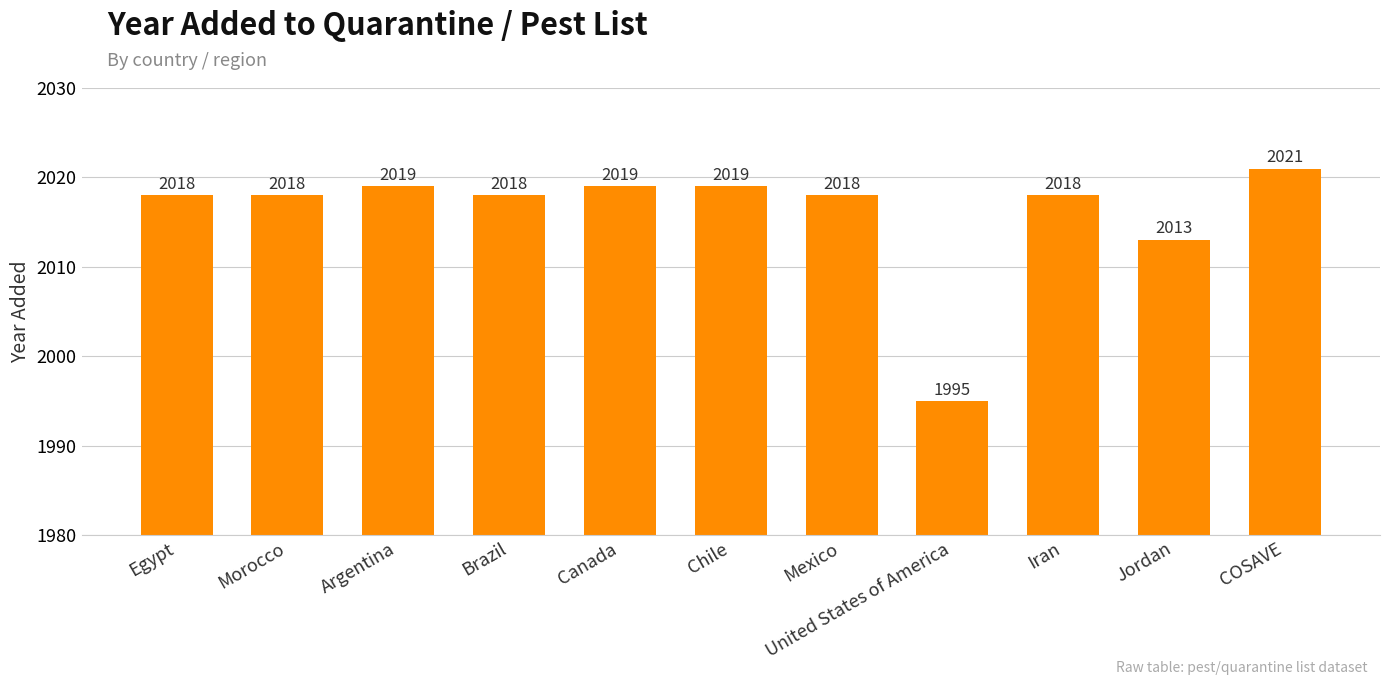

What is the sum of the values at Mexico and Egypt?

4036